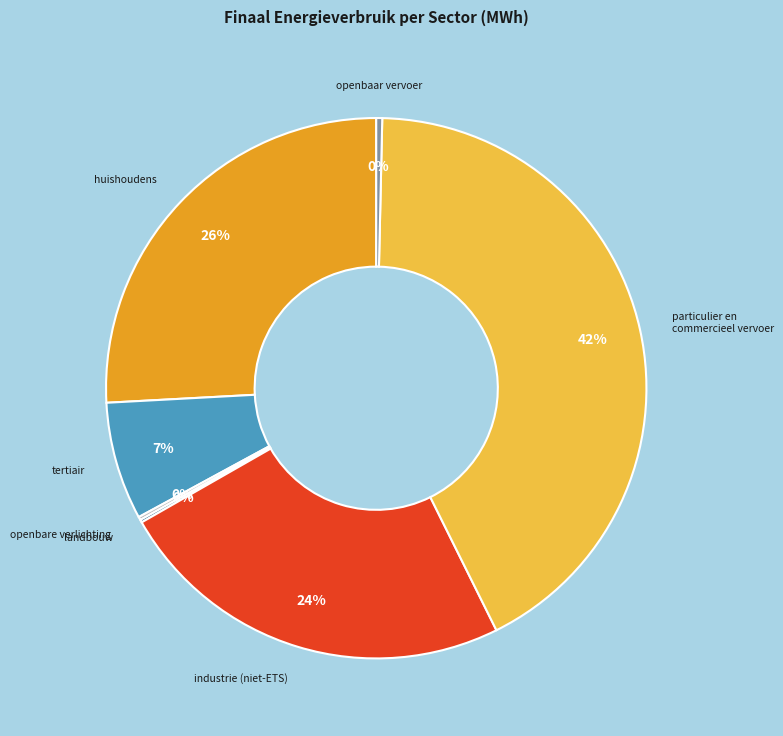

Between industrie (niet-ETS) and particulier en commercieel vervoer, which is larger?

particulier en commercieel vervoer